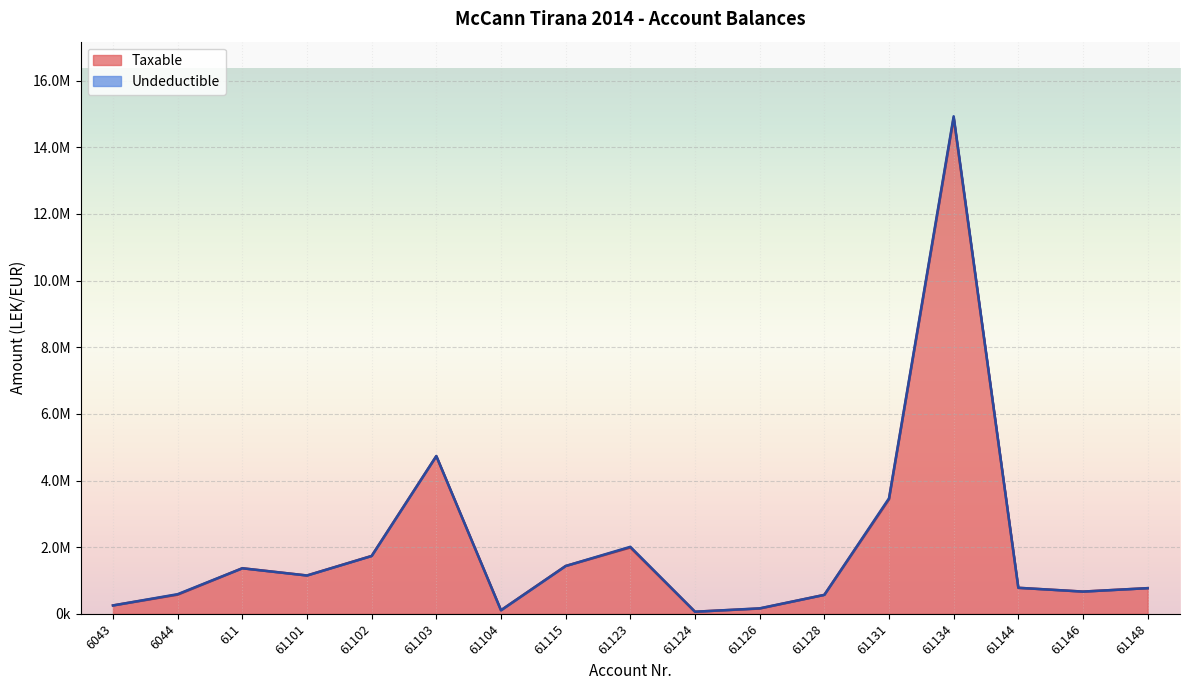

Which category has the highest value across all series?

61134